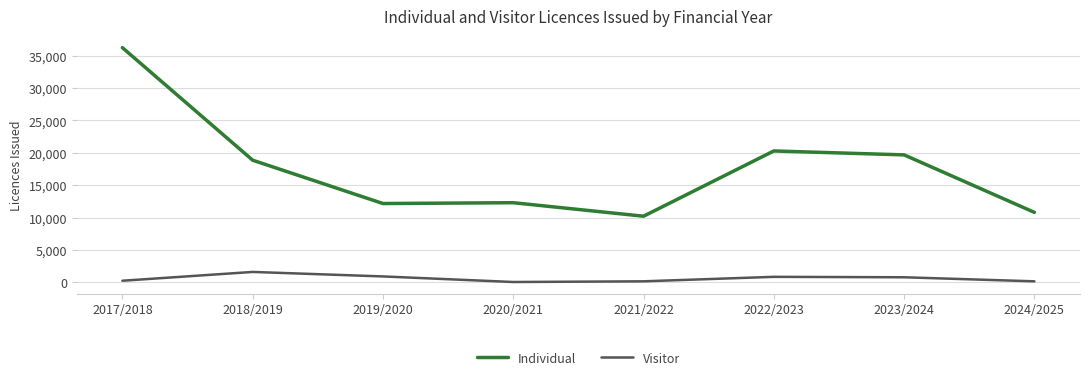

List the series in order of their overall mean, lowest first.

Visitor, Individual